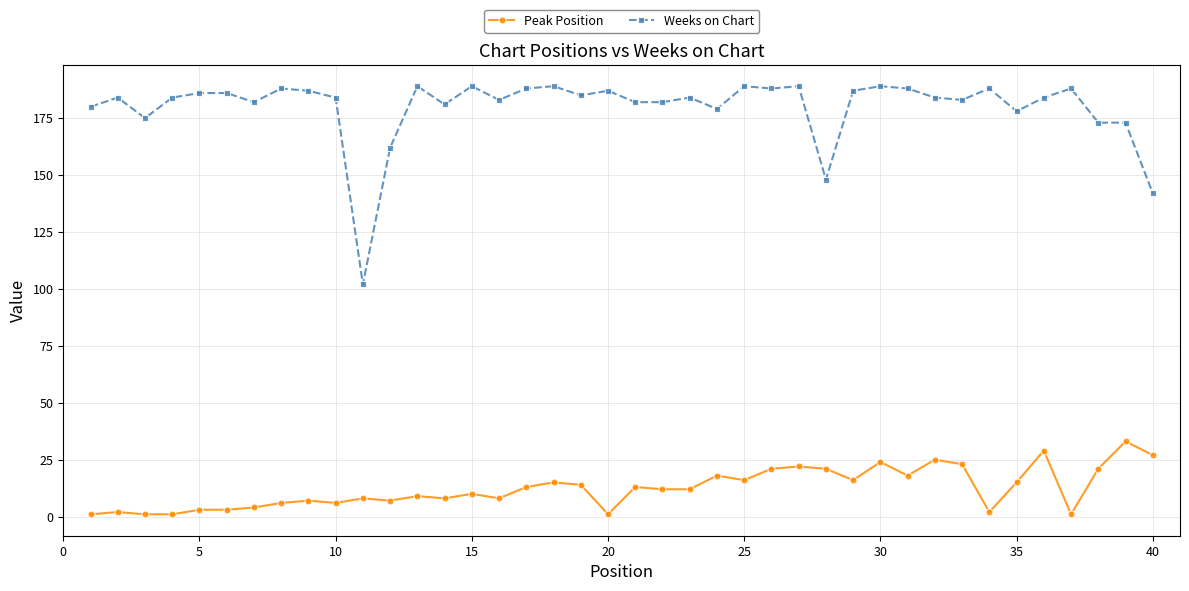

What is the minimum value for Weeks on Chart?

102